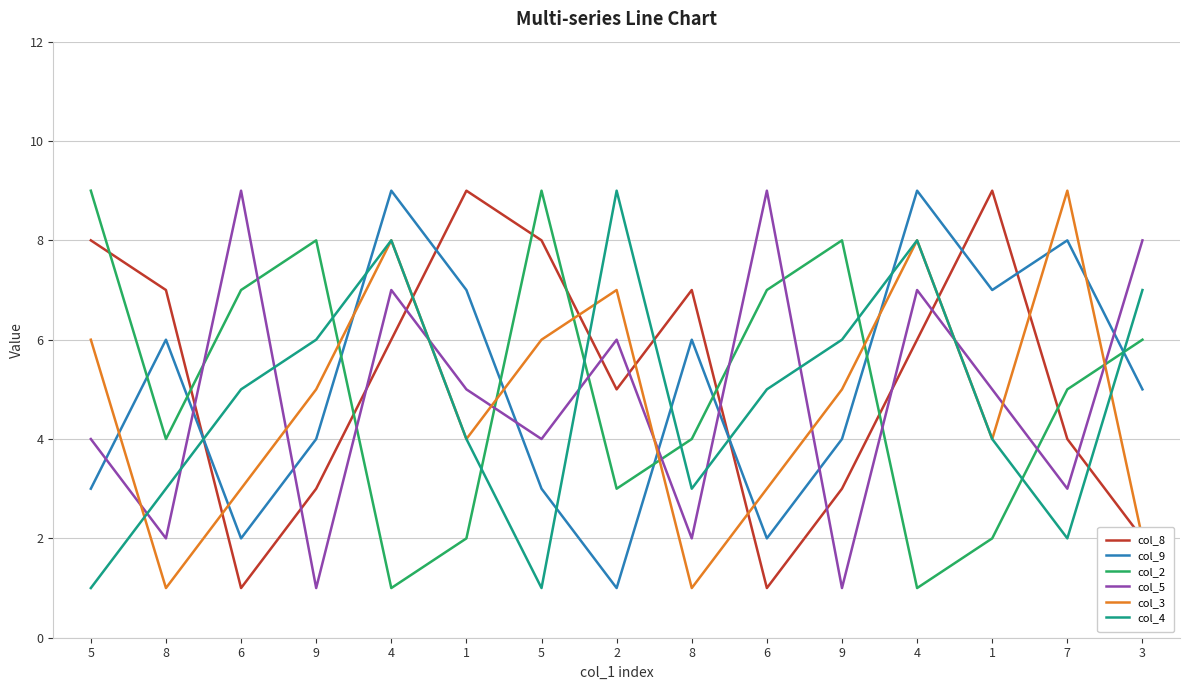

What are all the series names shown in the legend?

col_8, col_9, col_2, col_5, col_3, col_4